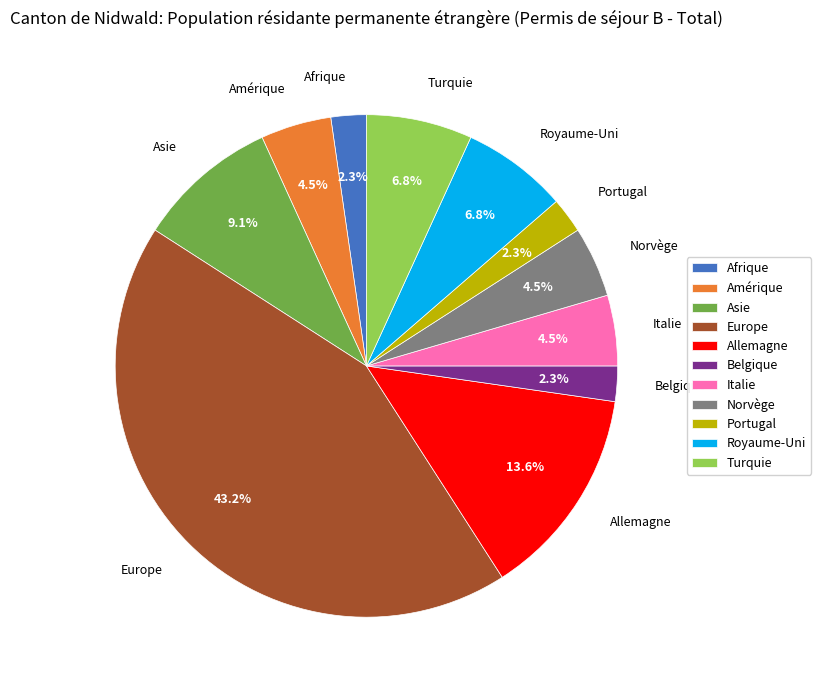

Which slice is the largest?

Europe